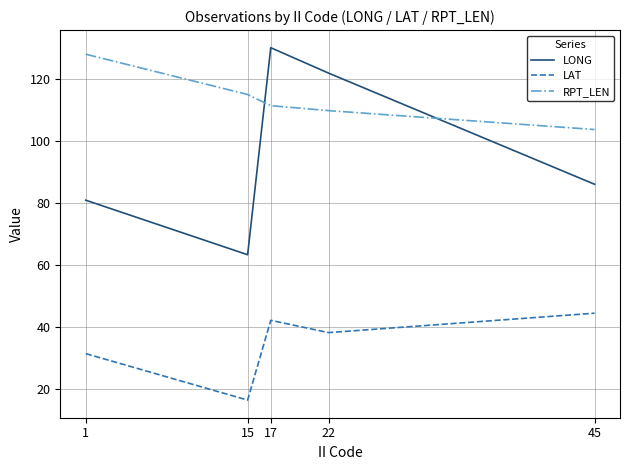

True or false: LONG and LAT intersect in this chart.

False